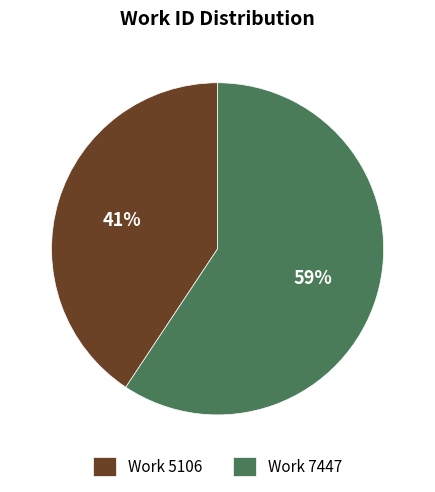

Do Work 5106 and Work 7447 together represent more than half of the pie?

Yes